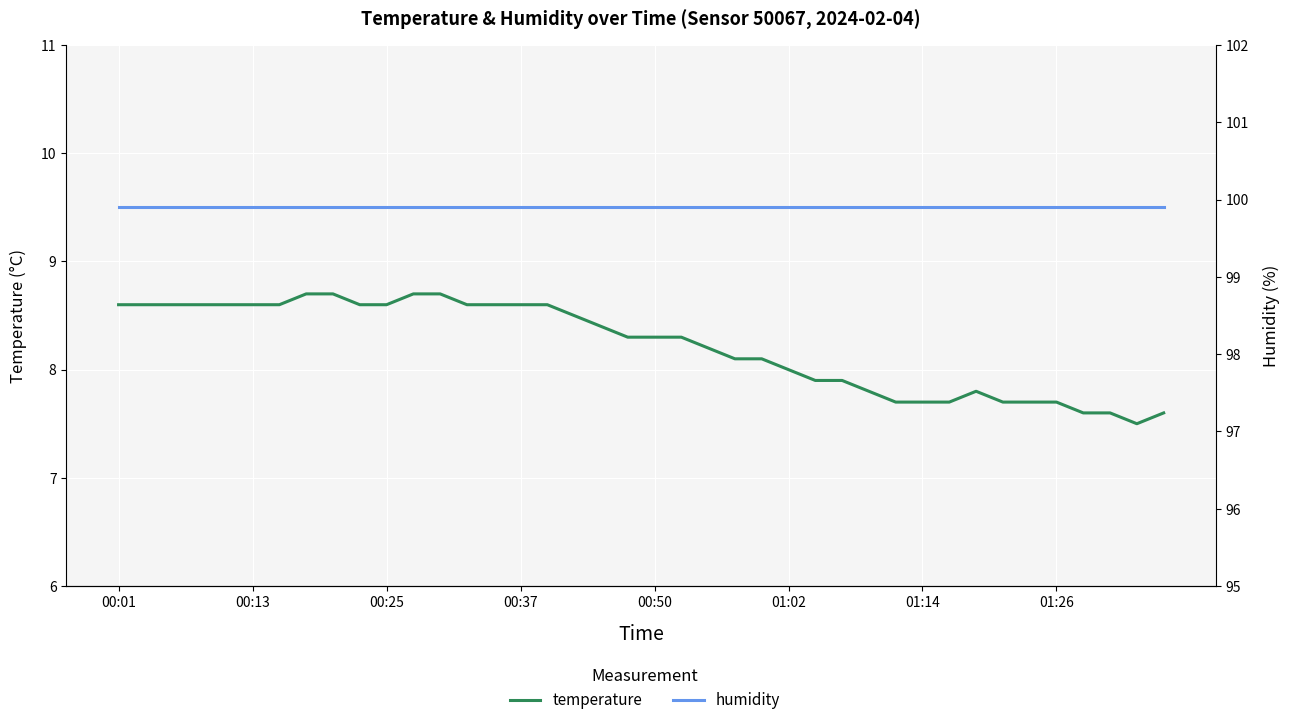

Reading left to right, what are all the values shown in this chart?

temperature: 8.6	8.6	8.6	8.6	8.6	8.6	8.6	8.7	8.7	8.6	8.6	8.7	8.7	8.6	8.6	8.6	8.6	8.5	8.4	8.3	8.3	8.3	8.2	8.1	8.1	8.0	7.9	7.9	7.8	7.7	7.7	7.7	7.8	7.7	7.7	7.7	7.6	7.6	7.5	7.6
humidity: 99.9	99.9	99.9	99.9	99.9	99.9	99.9	99.9	99.9	99.9	99.9	99.9	99.9	99.9	99.9	99.9	99.9	99.9	99.9	99.9	99.9	99.9	99.9	99.9	99.9	99.9	99.9	99.9	99.9	99.9	99.9	99.9	99.9	99.9	99.9	99.9	99.9	99.9	99.9	99.9